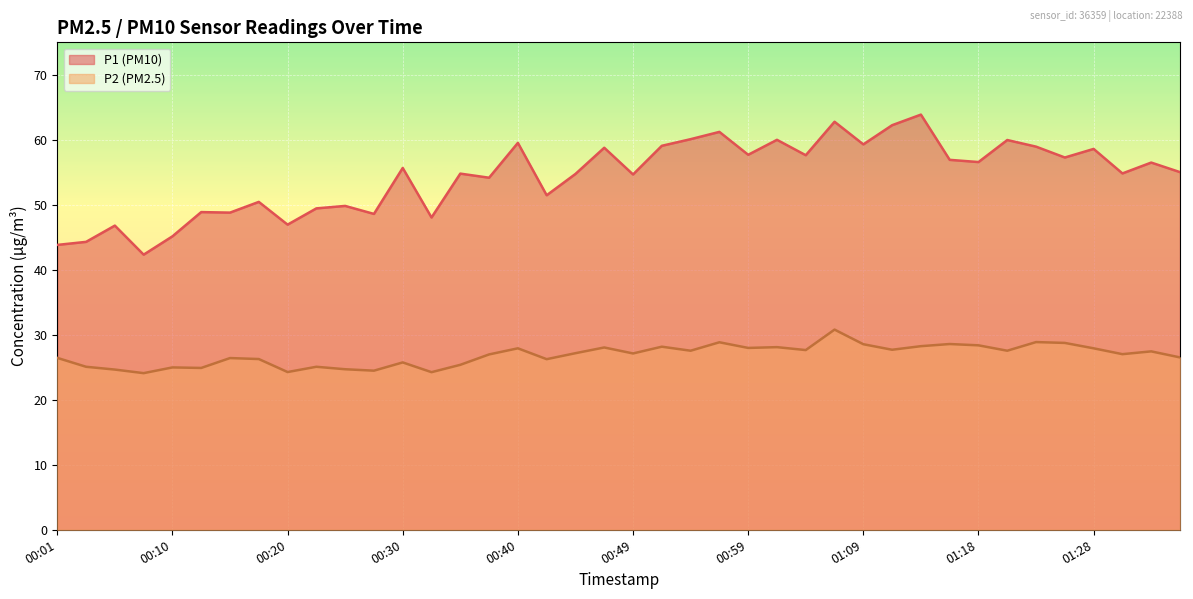

How many interior local peaks does the P1 series have?

15